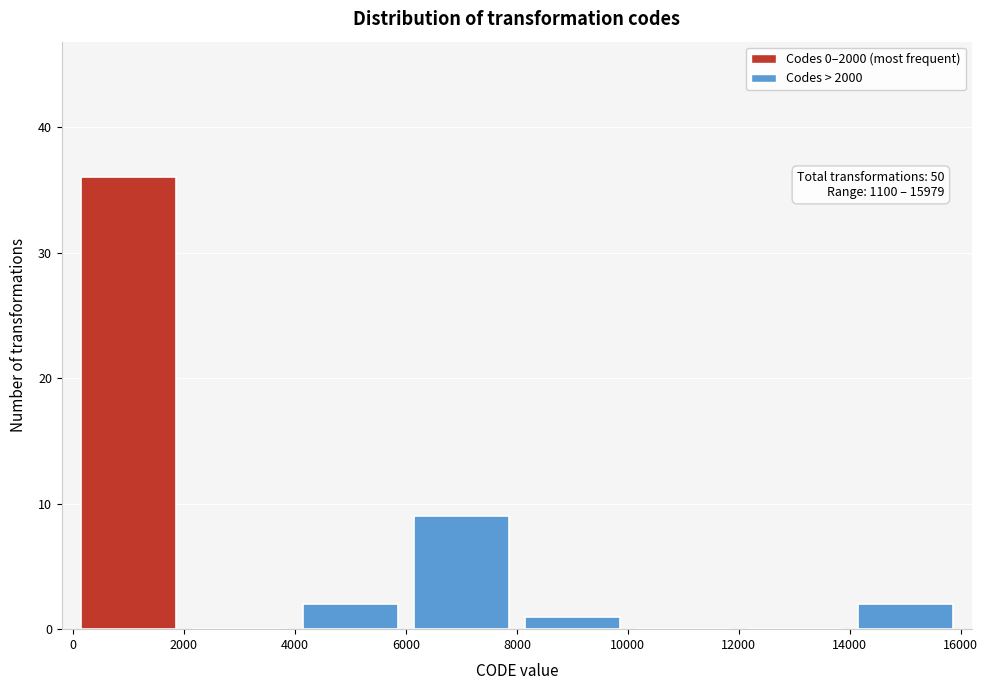

Which range on the x-axis has the tallest bar?

0 to 2000